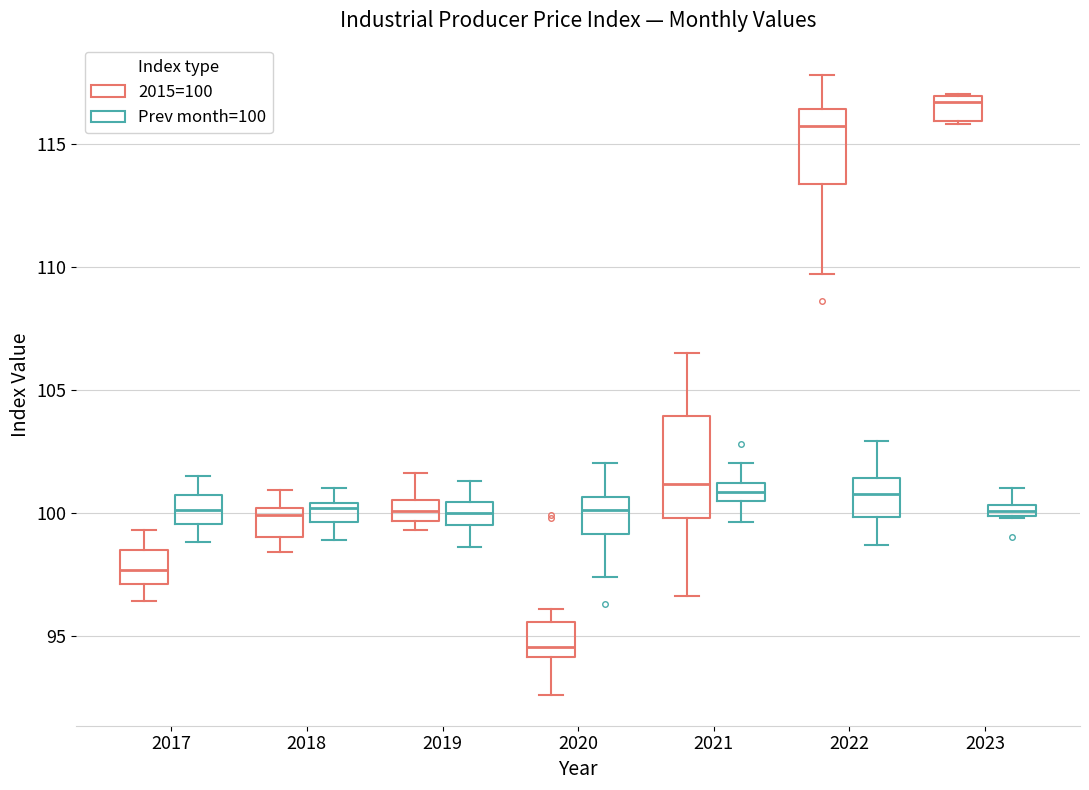

Comparing the boxes themselves (not the whiskers), which one is the tallest?

2021 (2015=100)